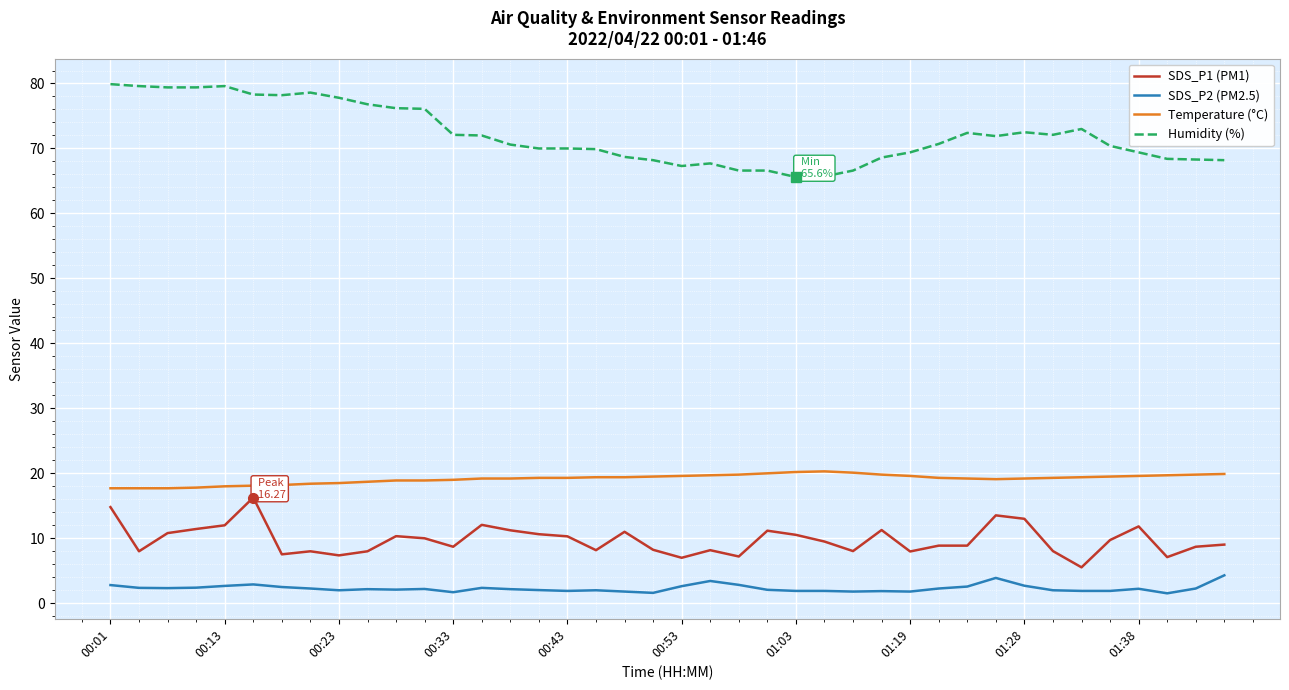

What is the difference between the maximum and minimum values in the Humidity (%) series?

14.3